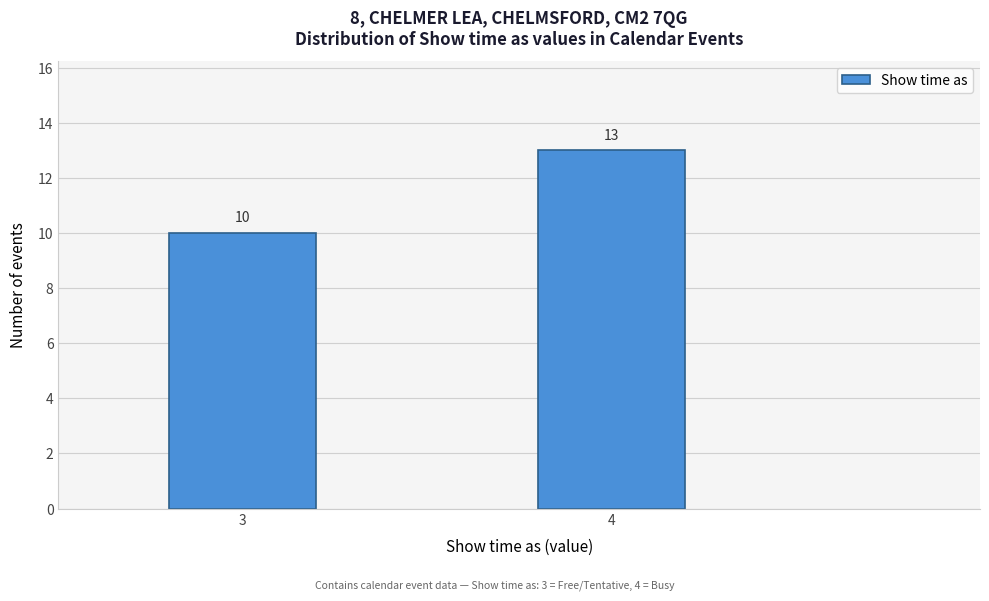

Reading left to right, extract all data points from this chart.

3=10	4=13